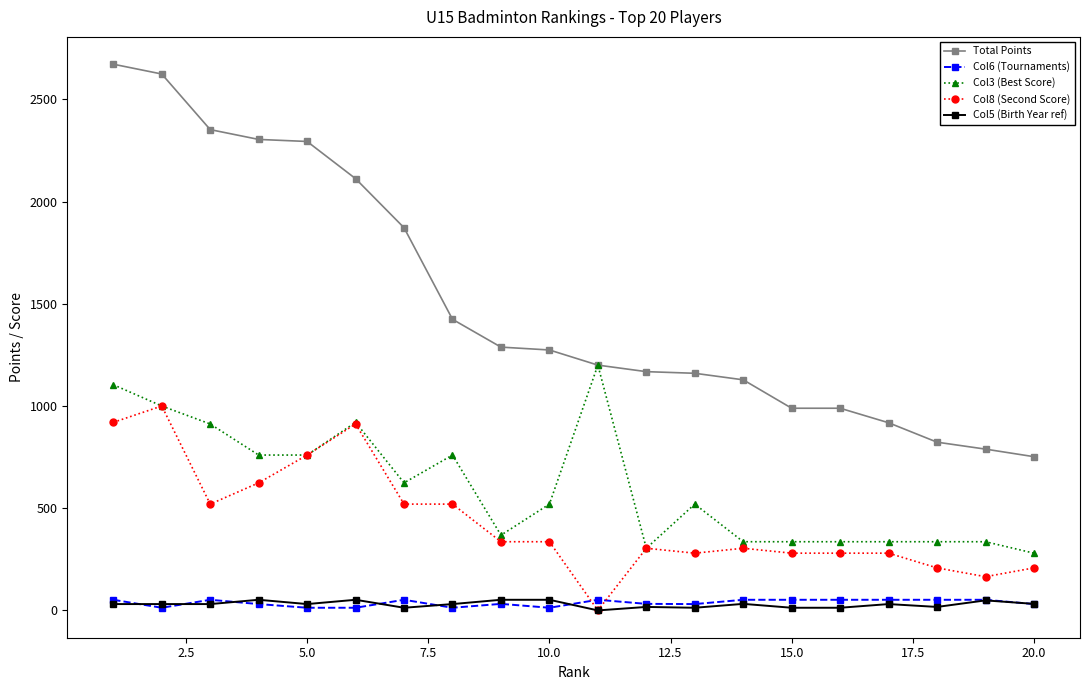

Which series has the largest total across all categories?

Total Points